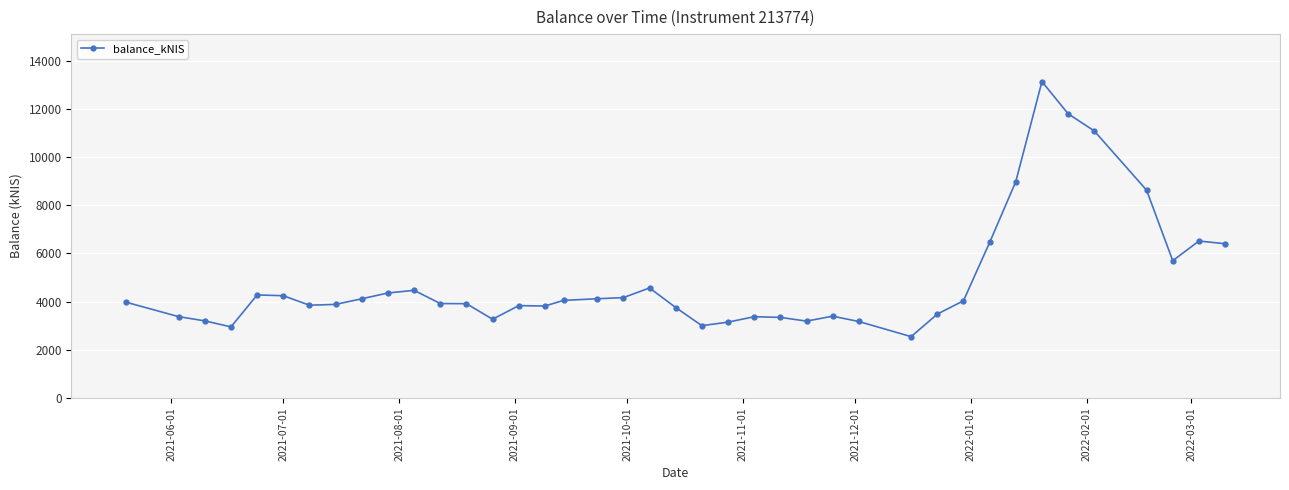

Count the number of categories in the chart.

40